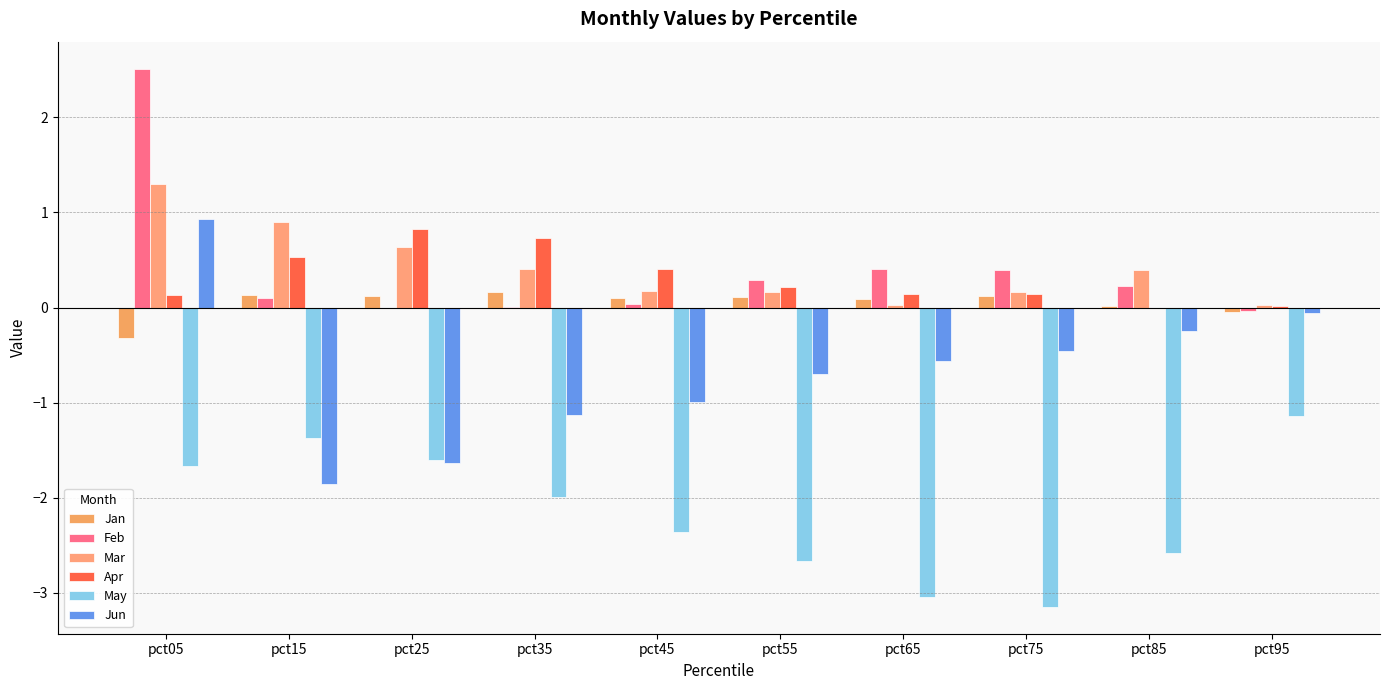

Reading left to right, transcribe all the data shown in this chart.

Jan: pct05=-0.3	pct15=0.1	pct25=0.1	pct35=0.2	pct45=0.1	pct55=0.1	pct65=0.1	pct75=0.1	pct85=0.0	pct95=-0.1
Feb: pct05=2.5	pct15=0.1	pct25=-0.0	pct35=0.0	pct45=0.0	pct55=0.3	pct65=0.4	pct75=0.4	pct85=0.2	pct95=-0.0
Mar: pct05=1.3	pct15=0.9	pct25=0.6	pct35=0.4	pct45=0.2	pct55=0.2	pct65=0.0	pct75=0.2	pct85=0.4	pct95=0.0
Apr: pct05=0.1	pct15=0.5	pct25=0.8	pct35=0.7	pct45=0.4	pct55=0.2	pct65=0.1	pct75=0.1	pct85=-0.0	pct95=0.0
May: pct05=-1.7	pct15=-1.4	pct25=-1.6	pct35=-2.0	pct45=-2.4	pct55=-2.7	pct65=-3.0	pct75=-3.1	pct85=-2.6	pct95=-1.1
Jun: pct05=0.9	pct15=-1.9	pct25=-1.6	pct35=-1.1	pct45=-1.0	pct55=-0.7	pct65=-0.6	pct75=-0.5	pct85=-0.2	pct95=-0.1